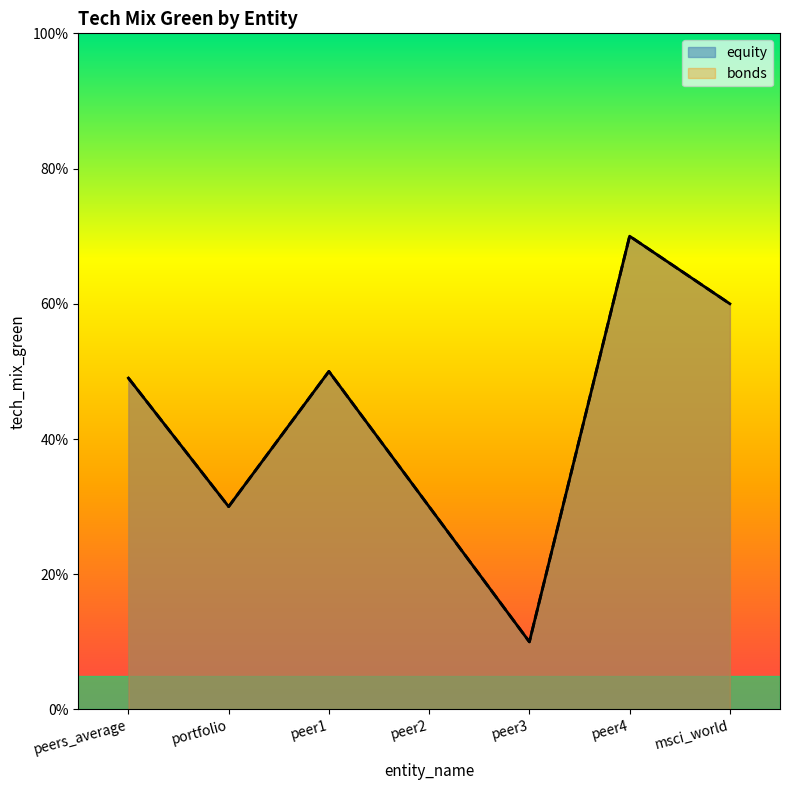

What is the difference between the bonds values at peer3 and peer2?

0.2